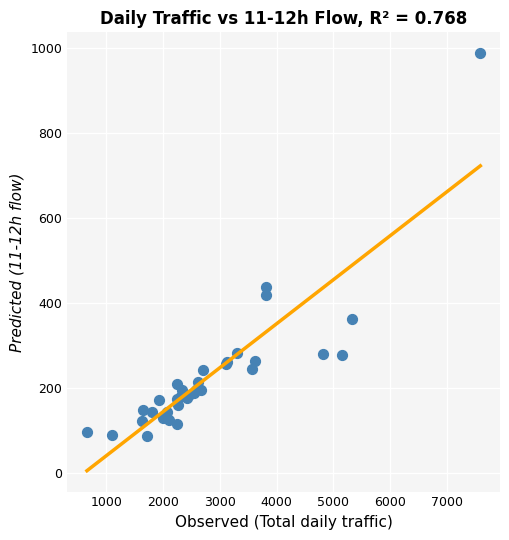

What Y value in the scatter plot is closest to 538?

438